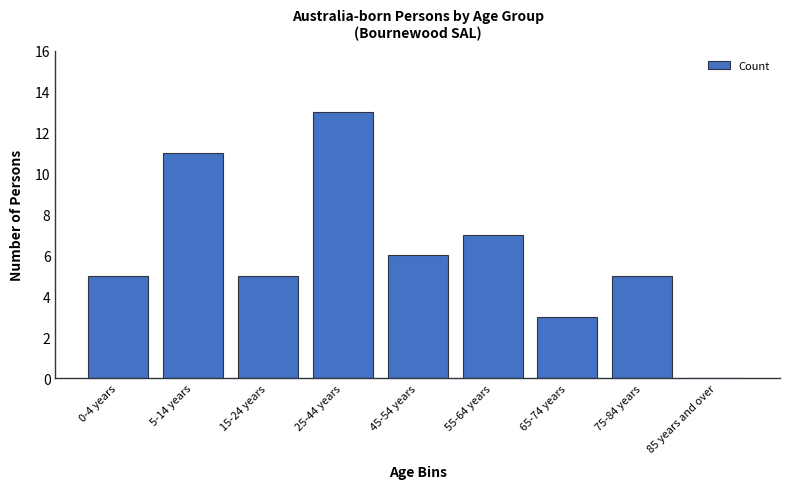

Reading left to right, extract all data points from this chart.

0-4 years=5	5-14 years=11	15-24 years=5	25-44 years=13	45-54 years=6	55-64 years=7	65-74 years=3	75-84 years=5	85 years and over=0